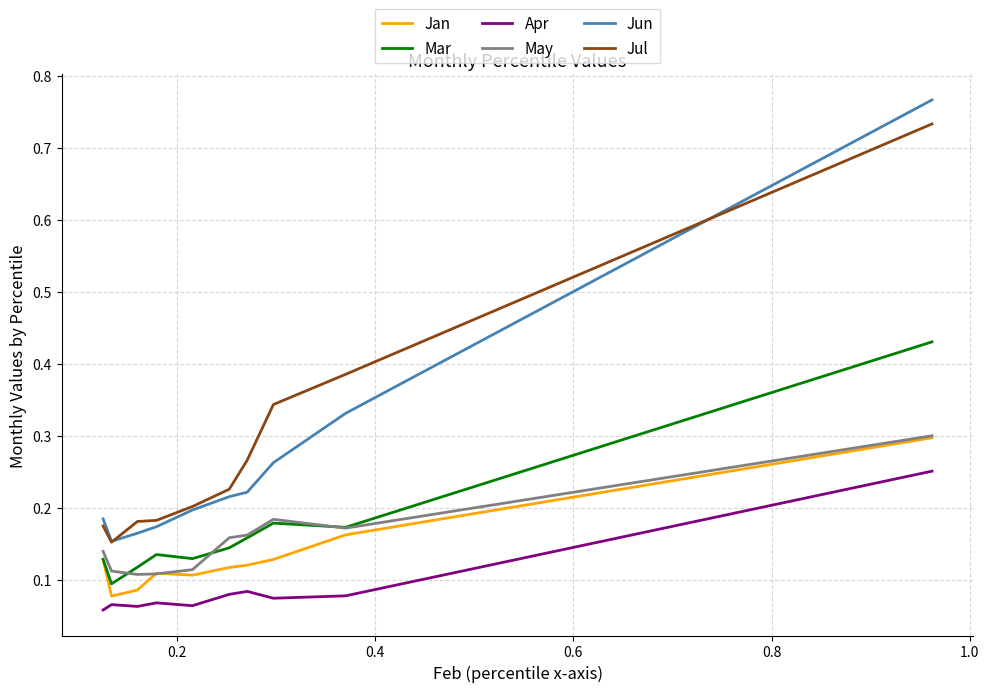

True or false: Jun and Mar cross at least once.

False